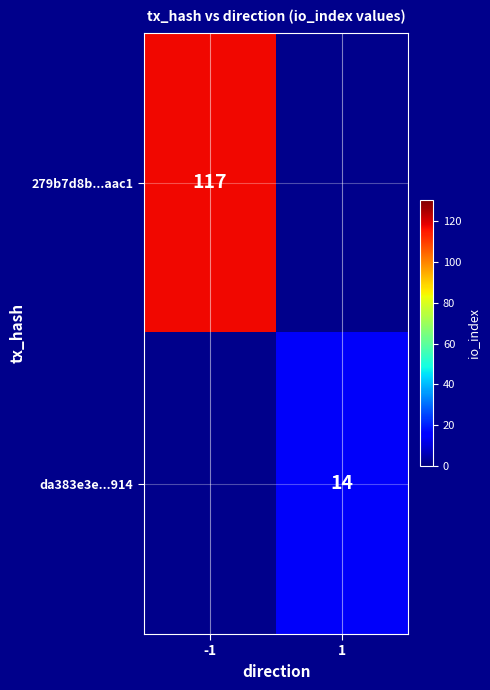

The value of 279b7d8b...aac1 at -1 is 117. True or false?

True